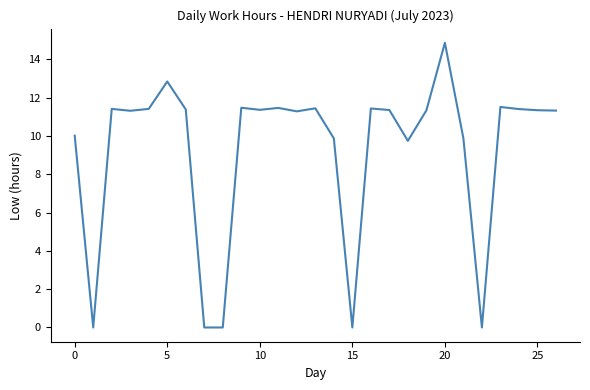

What is the difference between the maximum and minimum values?

14.9